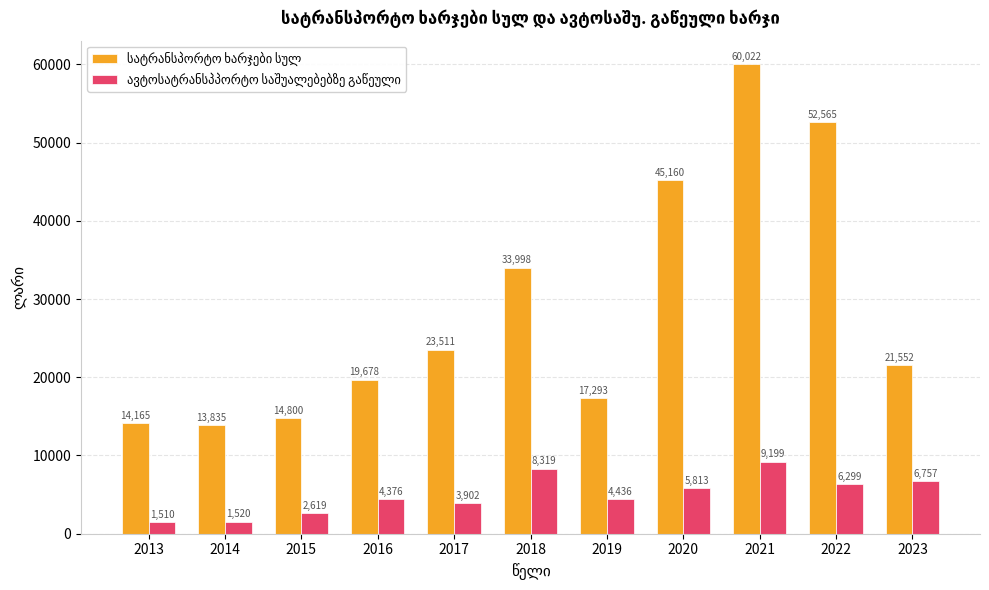

What is the maximum value shown in the chart?

60022